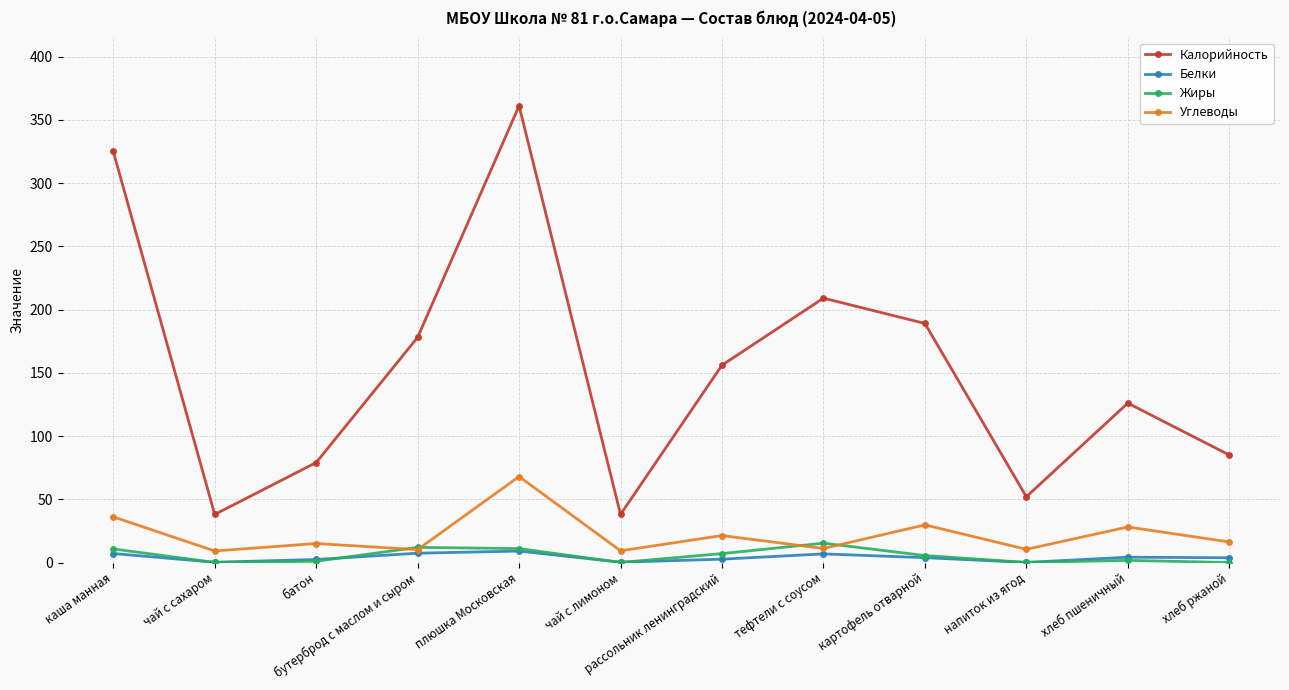

What are all the series names shown in the legend?

Калорийность, Белки, Жиры, Углеводы